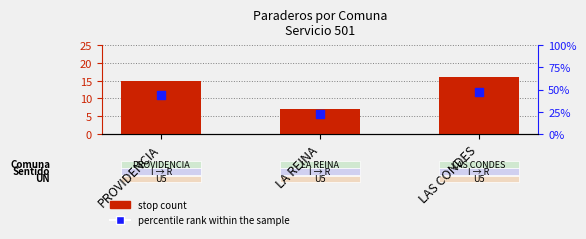

At which category is the sum across all series the highest?

LAS CONDES